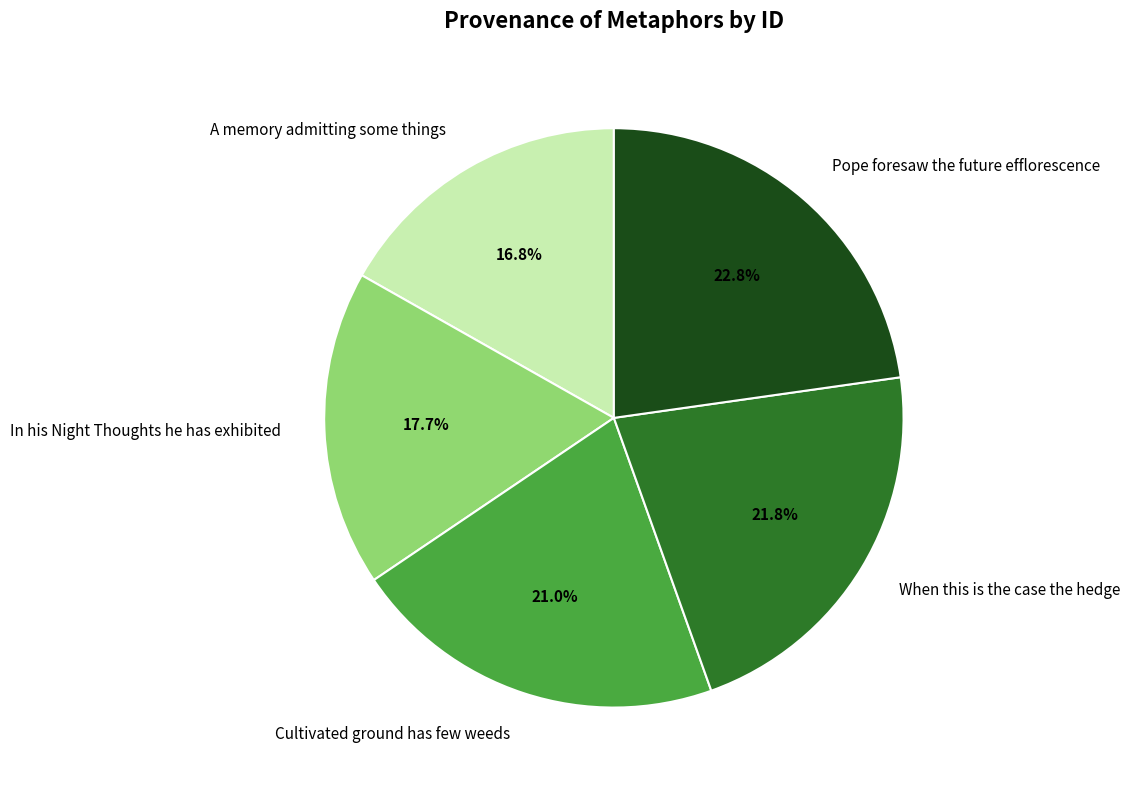

Is it true that When this is the case the hedge is 30% of the pie?

False